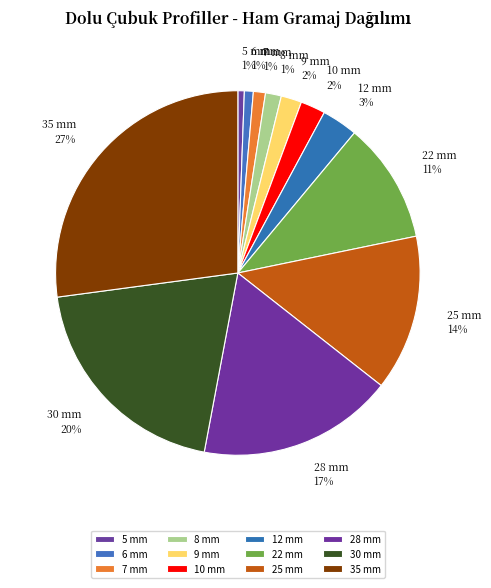

Which has a higher value, 35 mm or 12 mm?

35 mm